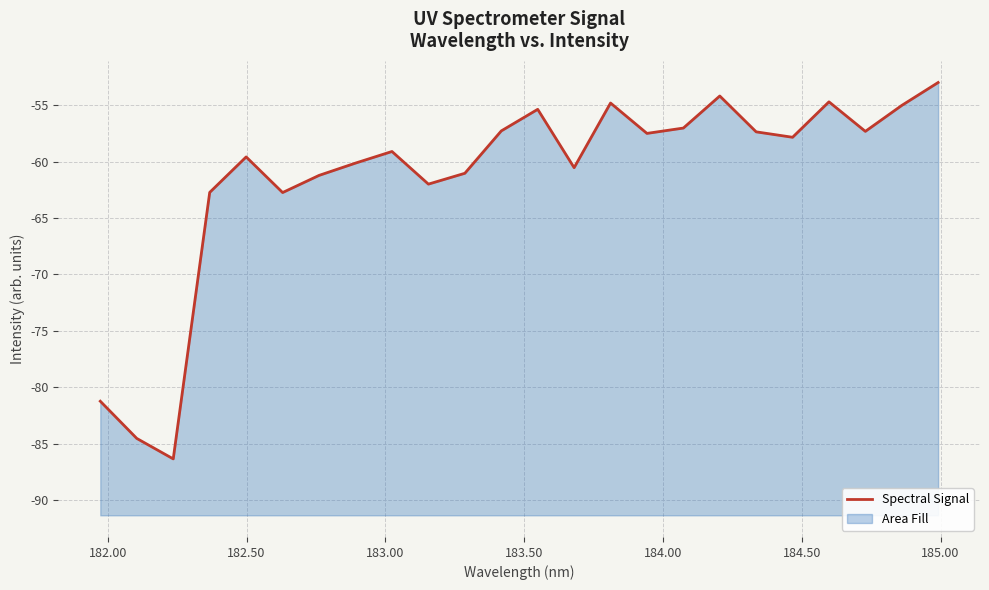

Reading left to right, what are all the values shown in this chart?

-81.2	-84.5	-86.3	-62.7	-59.6	-62.7	-61.2	-60.1	-59.1	-62.0	-61.0	-57.3	-55.4	-60.5	-54.8	-57.5	-57.0	-54.2	-57.4	-57.8	-54.7	-57.3	-55.0	-53.0